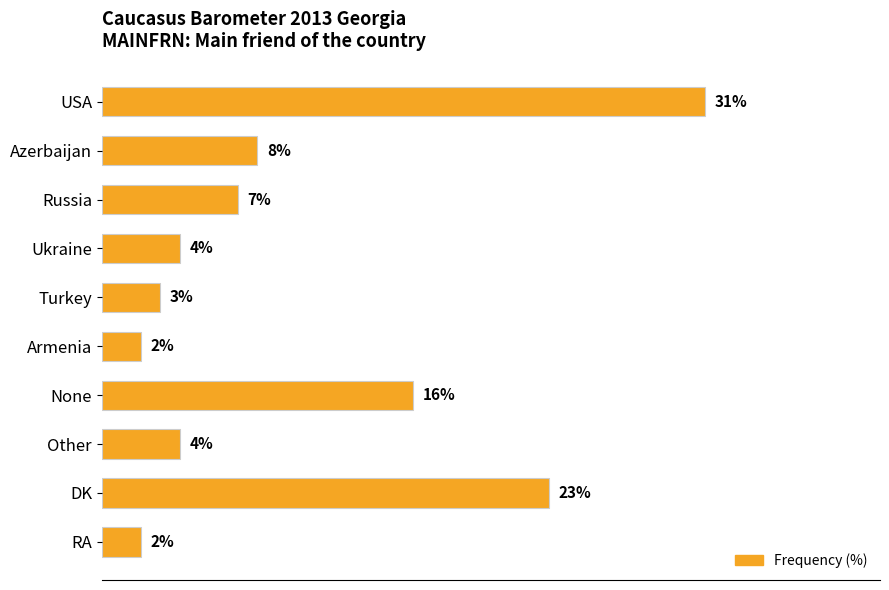

Are the bars horizontal?

Yes